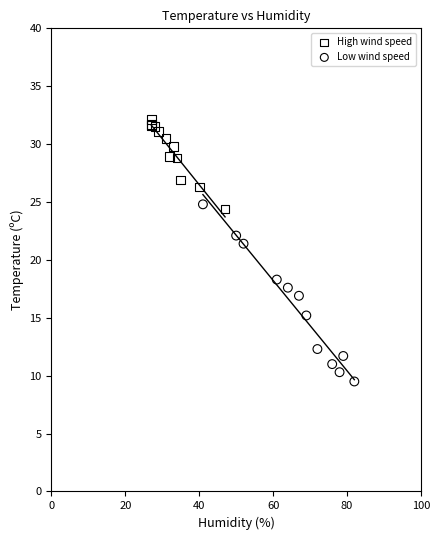

Which series reaches the maximum Y coordinate?

High wind speed